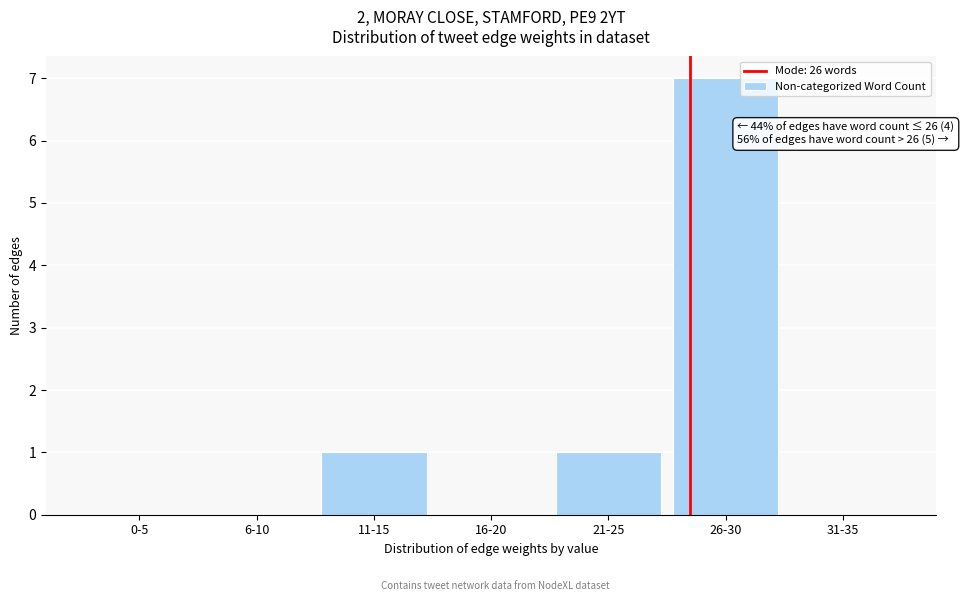

Reading left to right, transcribe all the data shown in this chart.

0-5=0	6-10=0	11-15=1	16-20=0	21-25=1	26-30=7	31-35=0